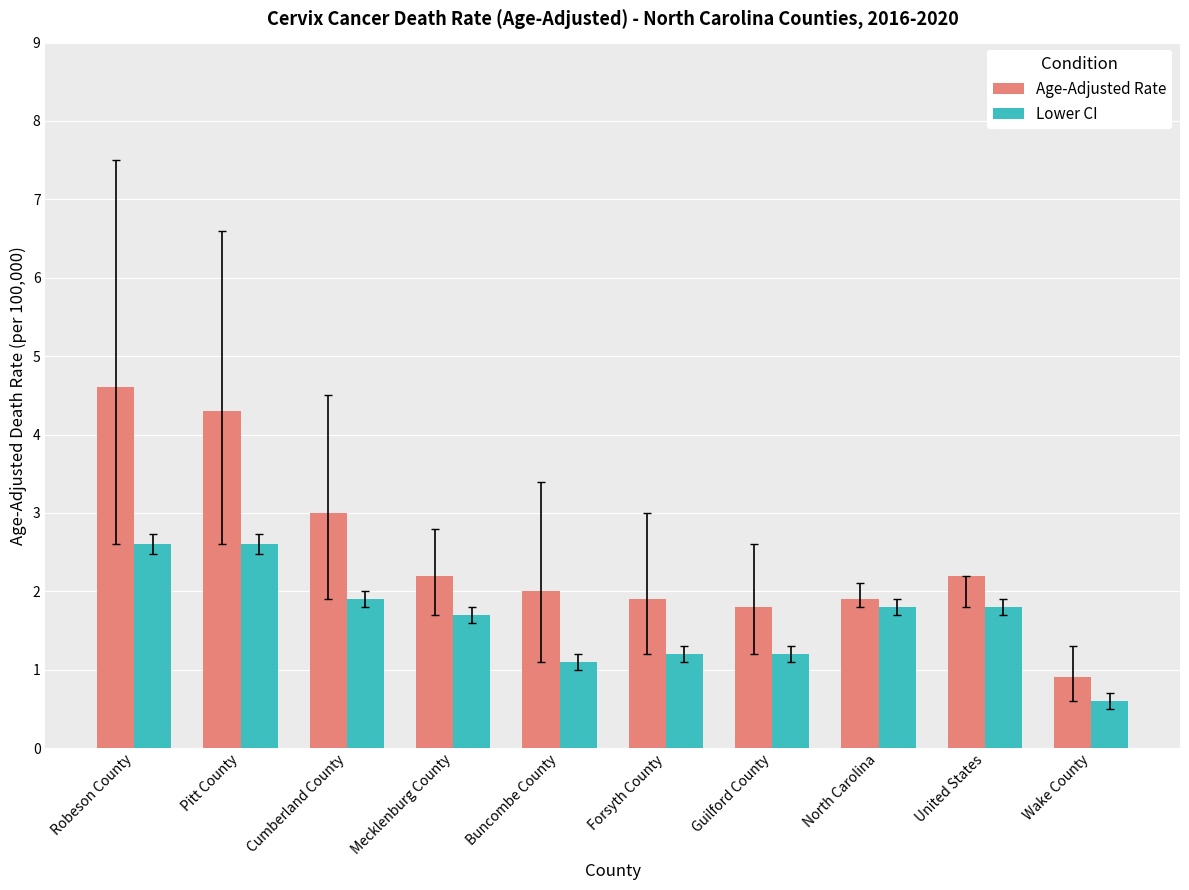

Which series has the largest range (max minus min)?

Age-Adjusted Rate